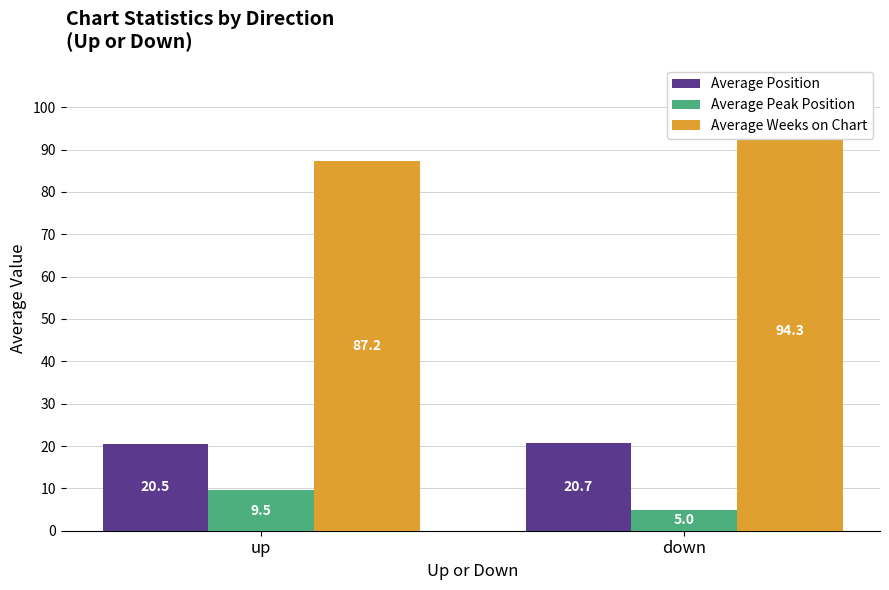

At which label is Average Position closest to 20?

up